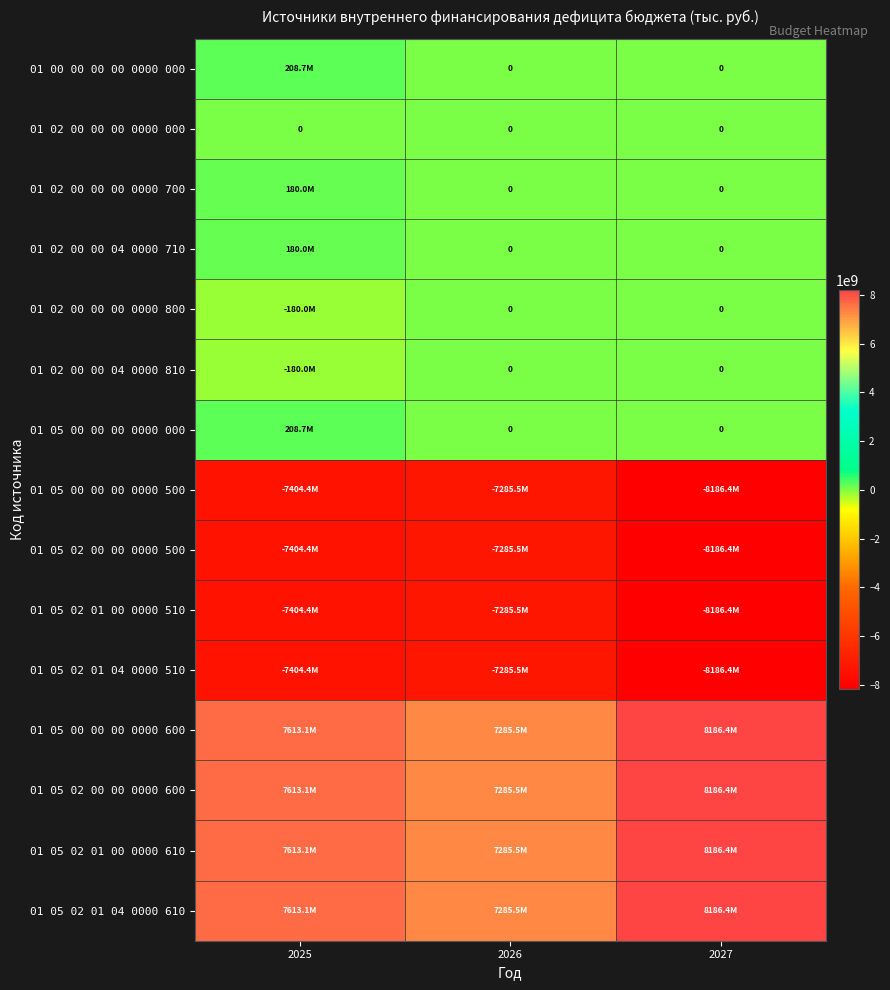

What is the sum of the 01 05 02 01 04 0000 610 values at 2026 and 2027?

15471847014.5